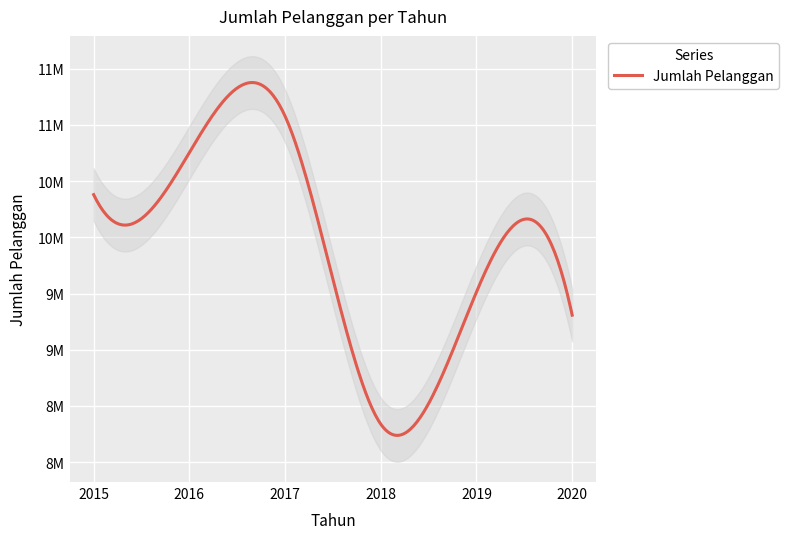

How many categories are shown in the chart?

6